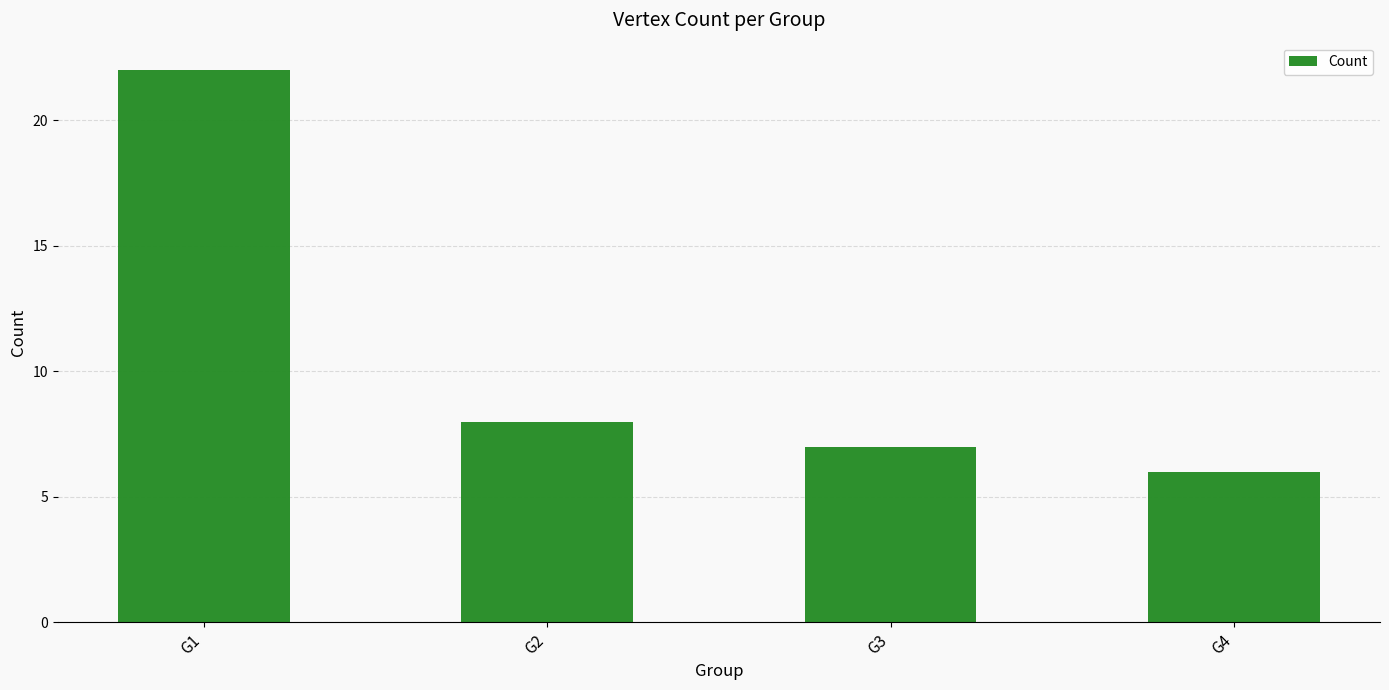

What is the change in value from G1 to G3?

-15